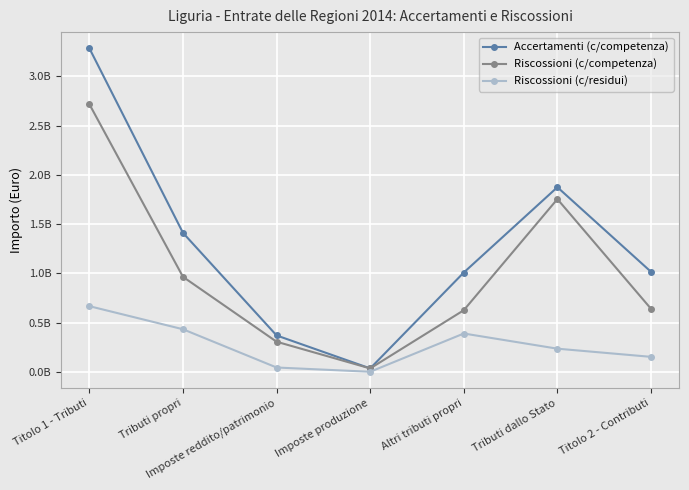

Which series has the largest total across all categories?

Accertamenti (c/competenza)